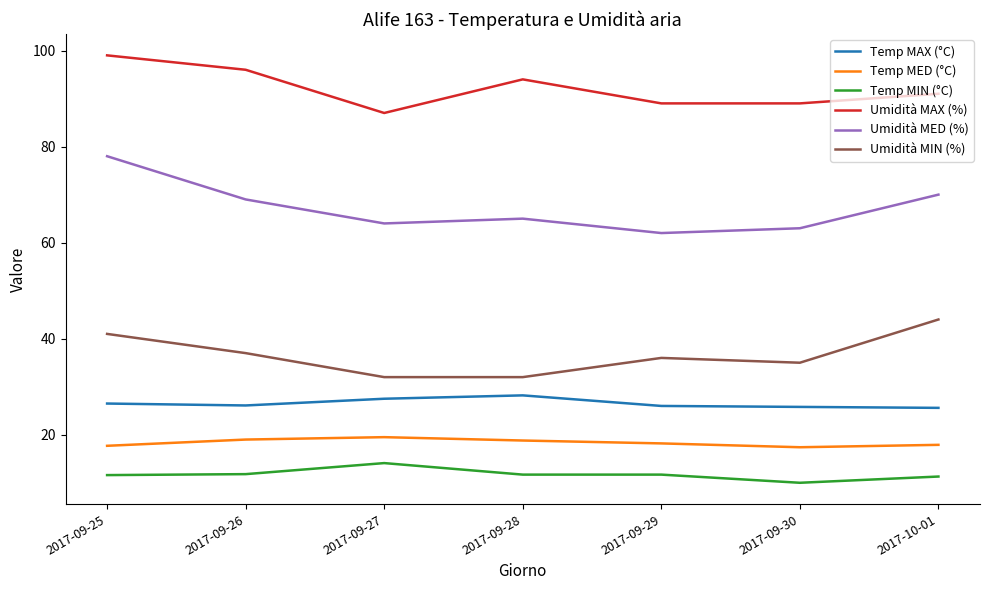

True or false: Temp MED (°C) and Temp MAX (°C) cross at least once.

False